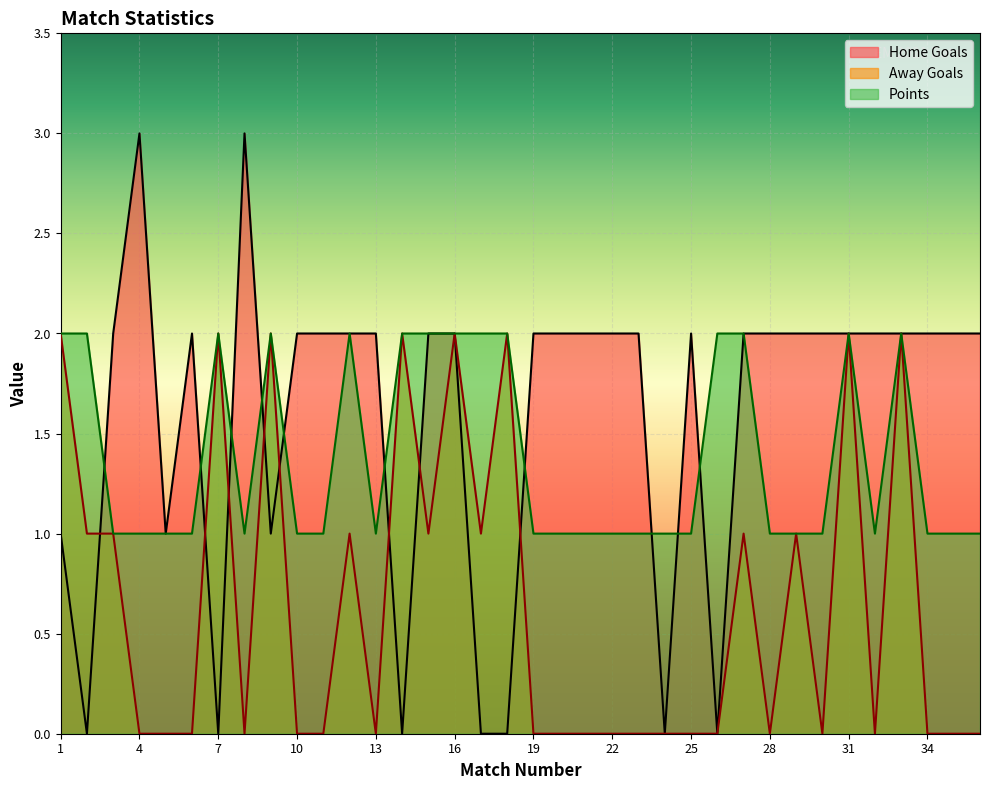

How many data points in Home Goals are less than 2?

10